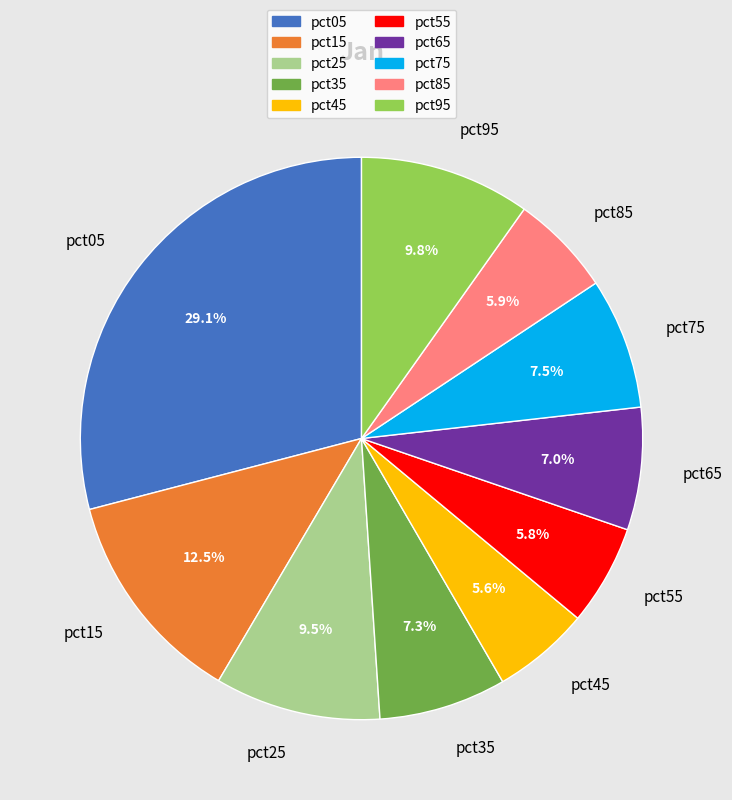

Is pct15 the majority of the pie?

No